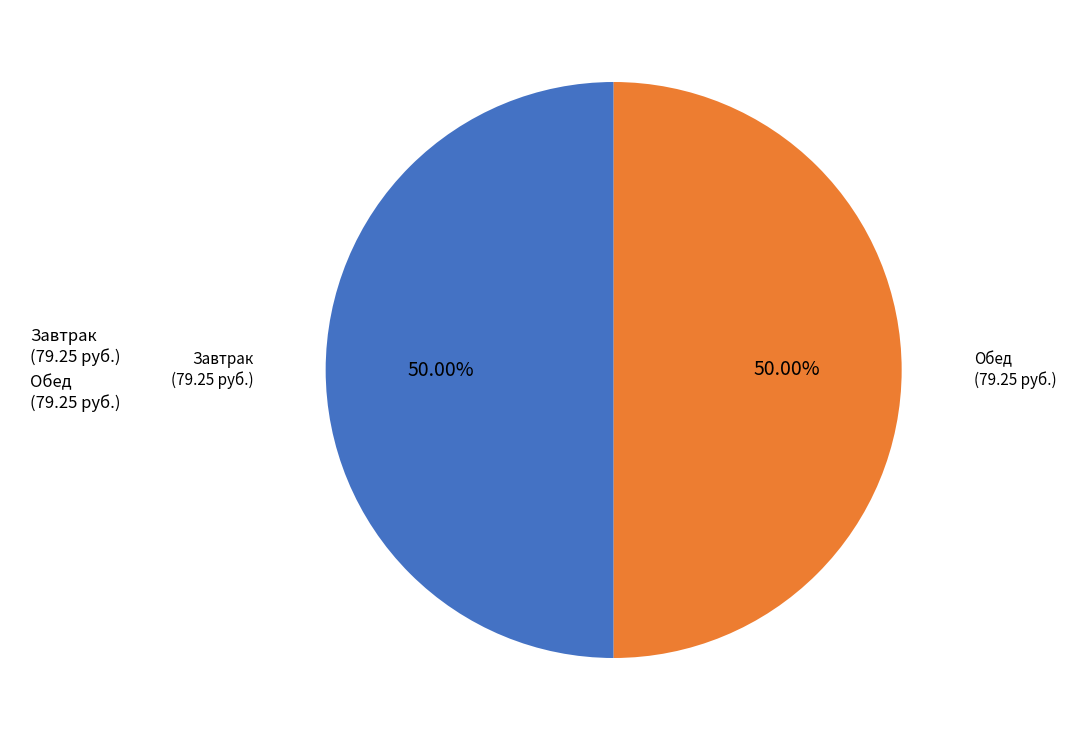

Is the sum of Обед (79.25 руб.) and Завтрак (79.25 руб.) greater than half?

Yes